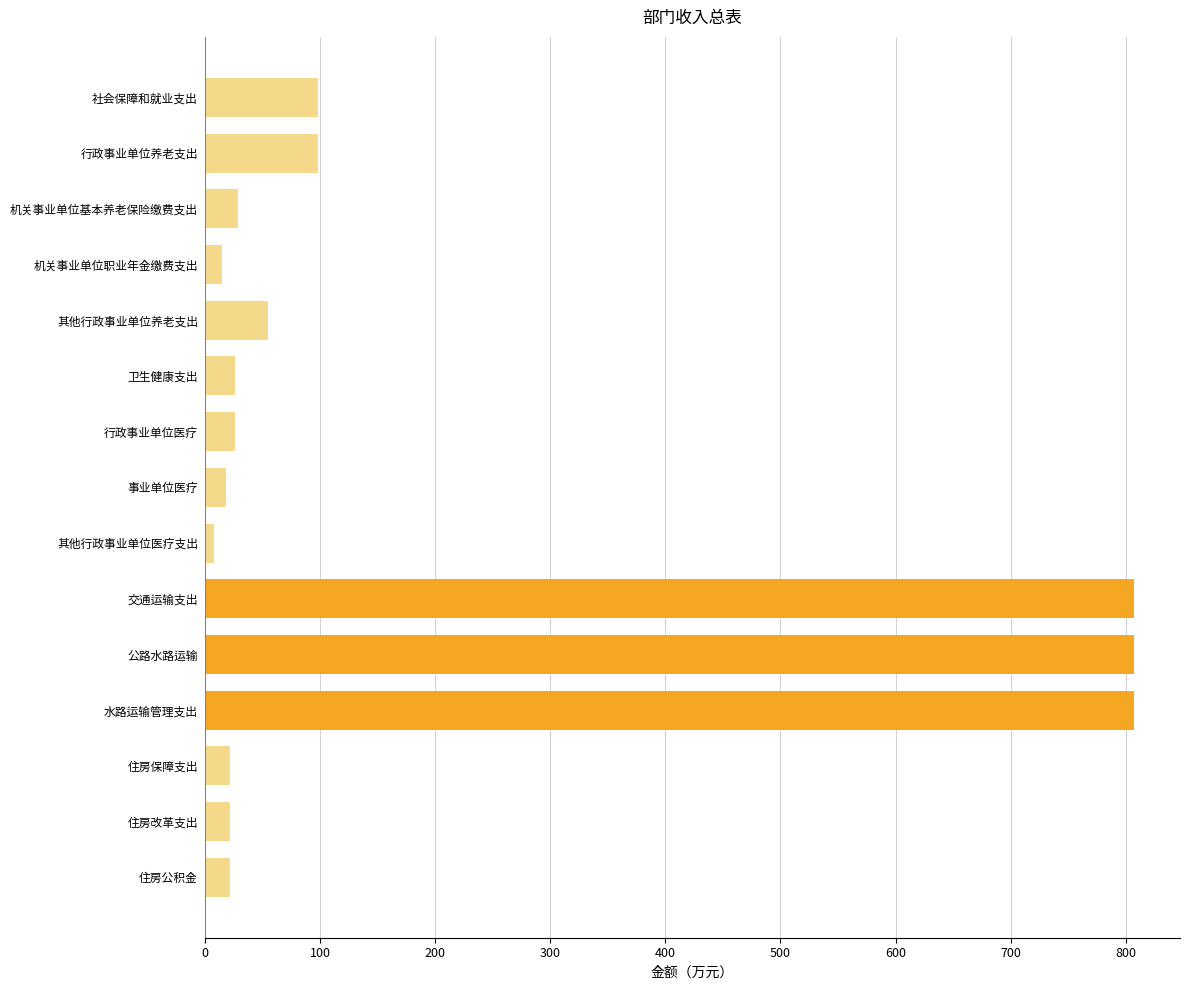

Between 行政事业单位养老支出 and 住房保障支出, which is larger?

行政事业单位养老支出